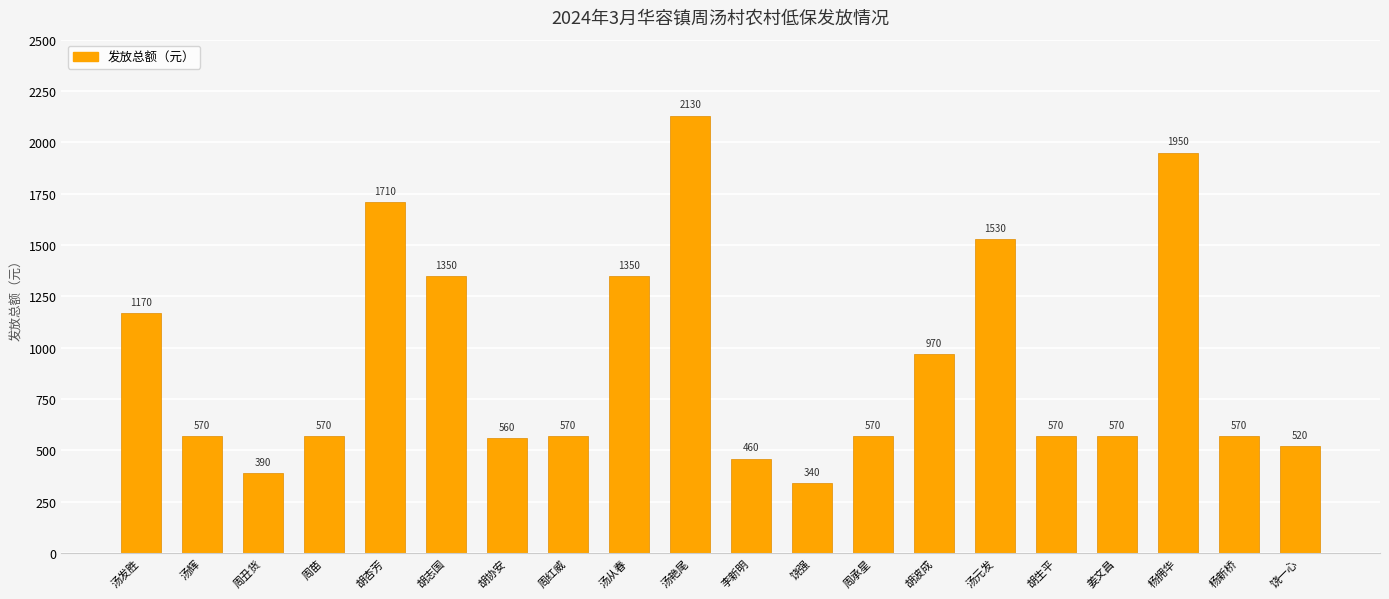

True or false: the data shows 2130 at 汤艳尾.

True